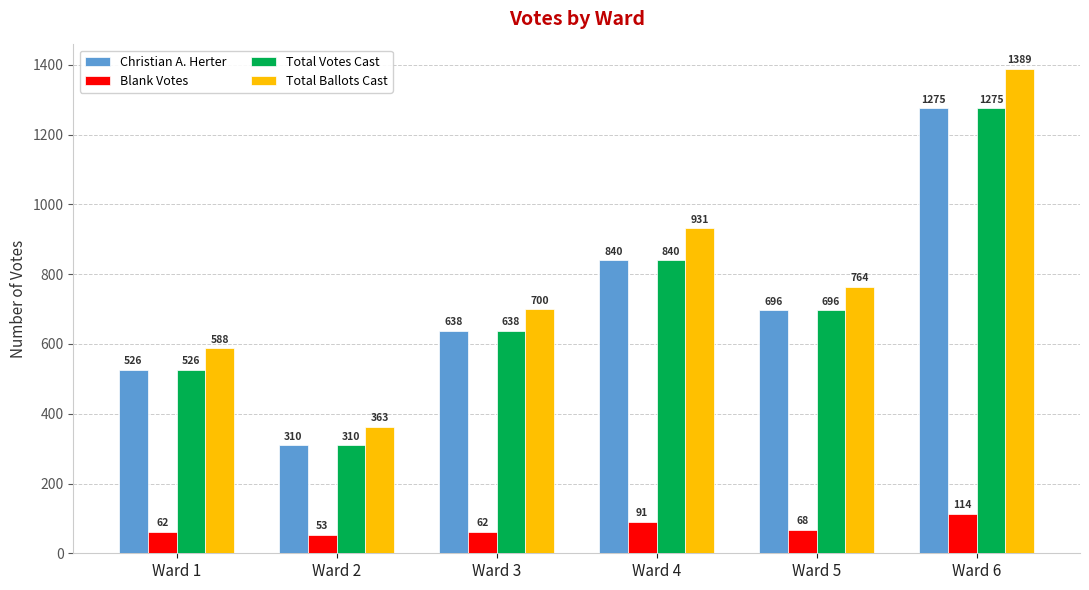

At which category is the sum across all series the highest?

Ward 6